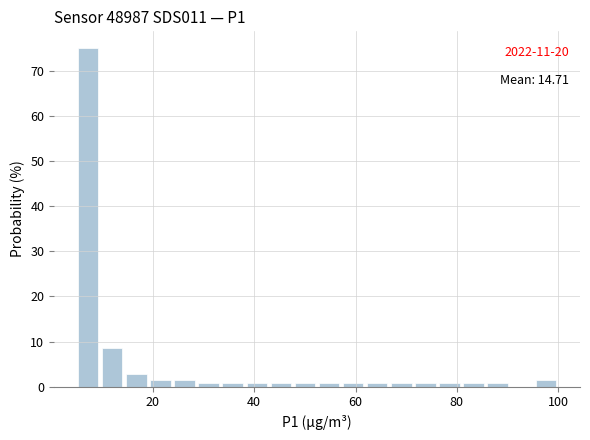

Around what value on the x-axis is the tallest bar? Give the approximate position of its centre, as read against the axis.

8